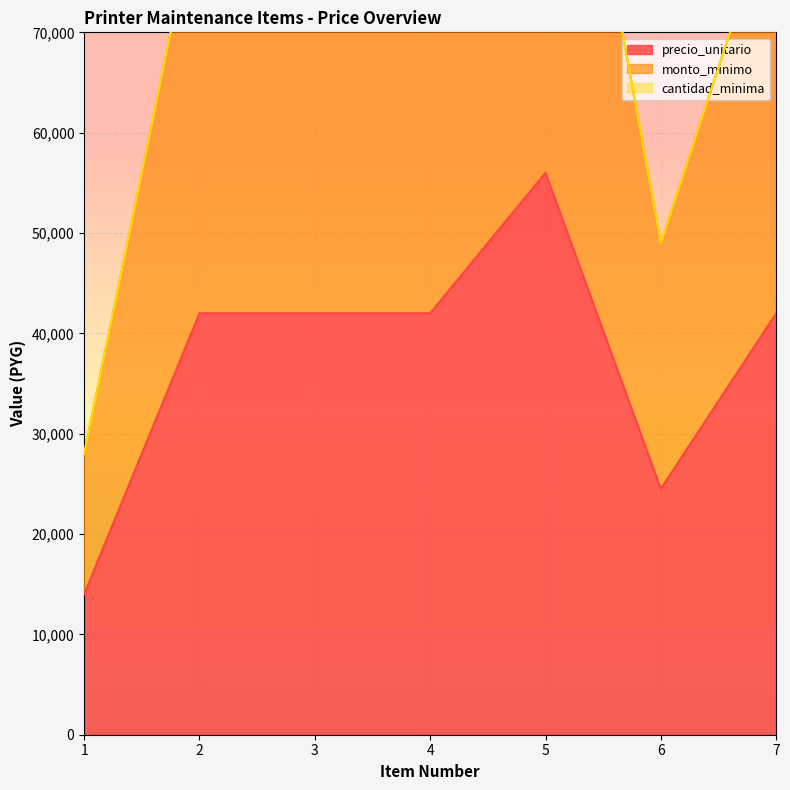

True or false: precio_unitario and monto_minimo intersect in this chart.

False